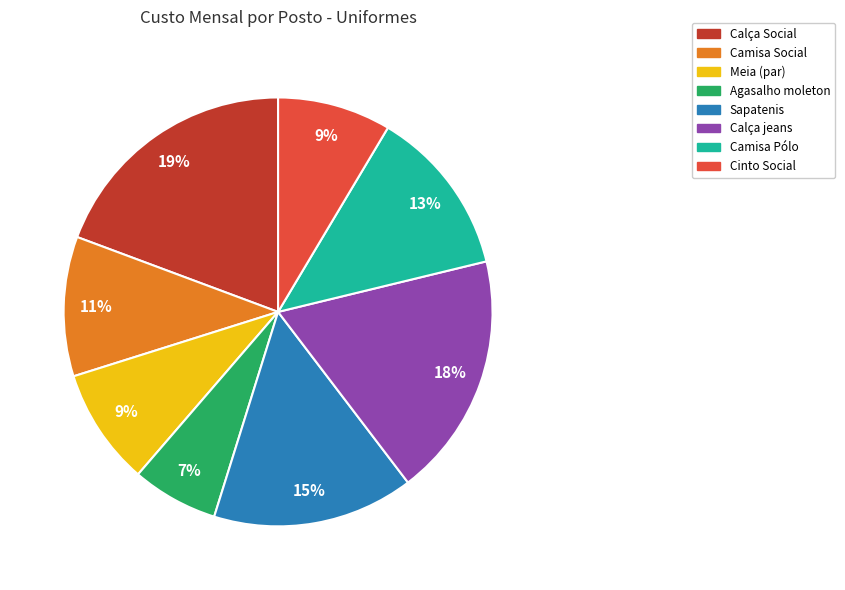

To the nearest percent, what is the average slice percentage?

12%